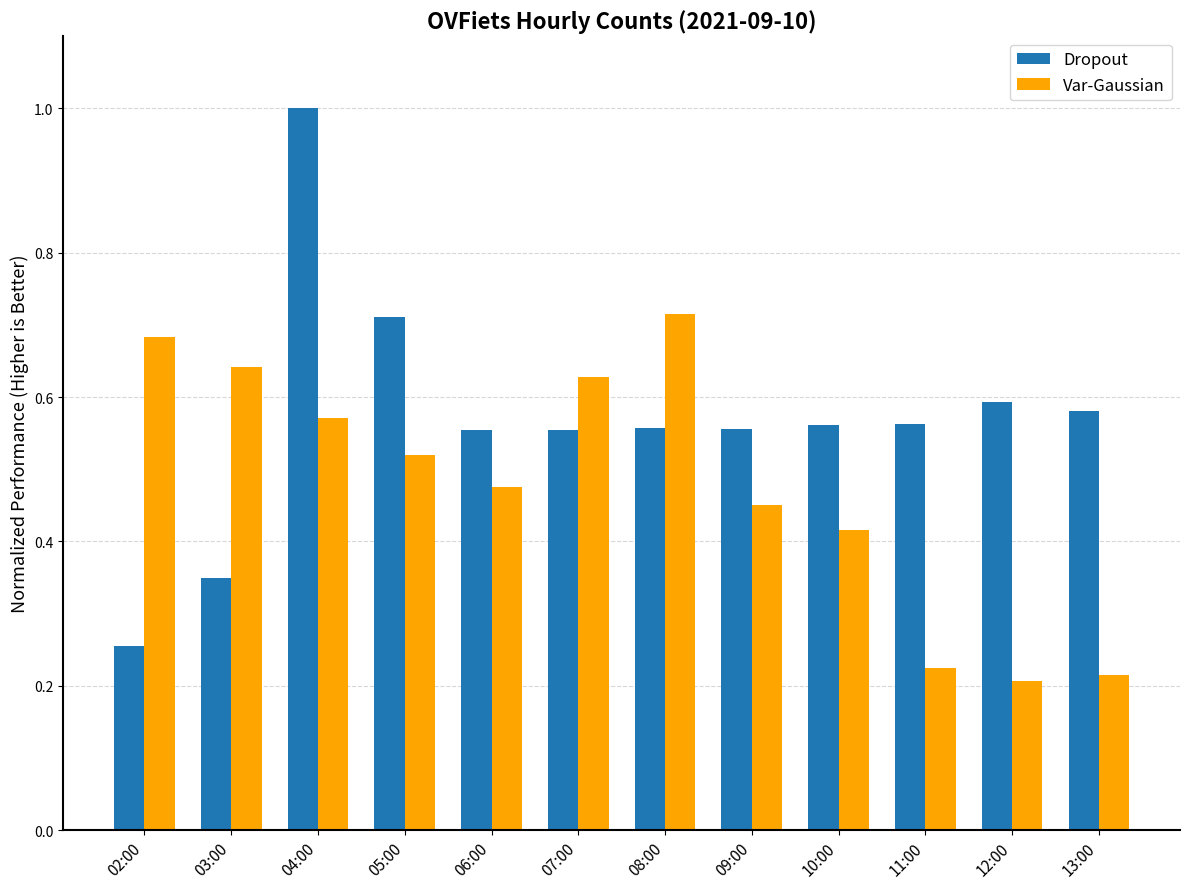

At how many categories does at least one series exceed 0?

12